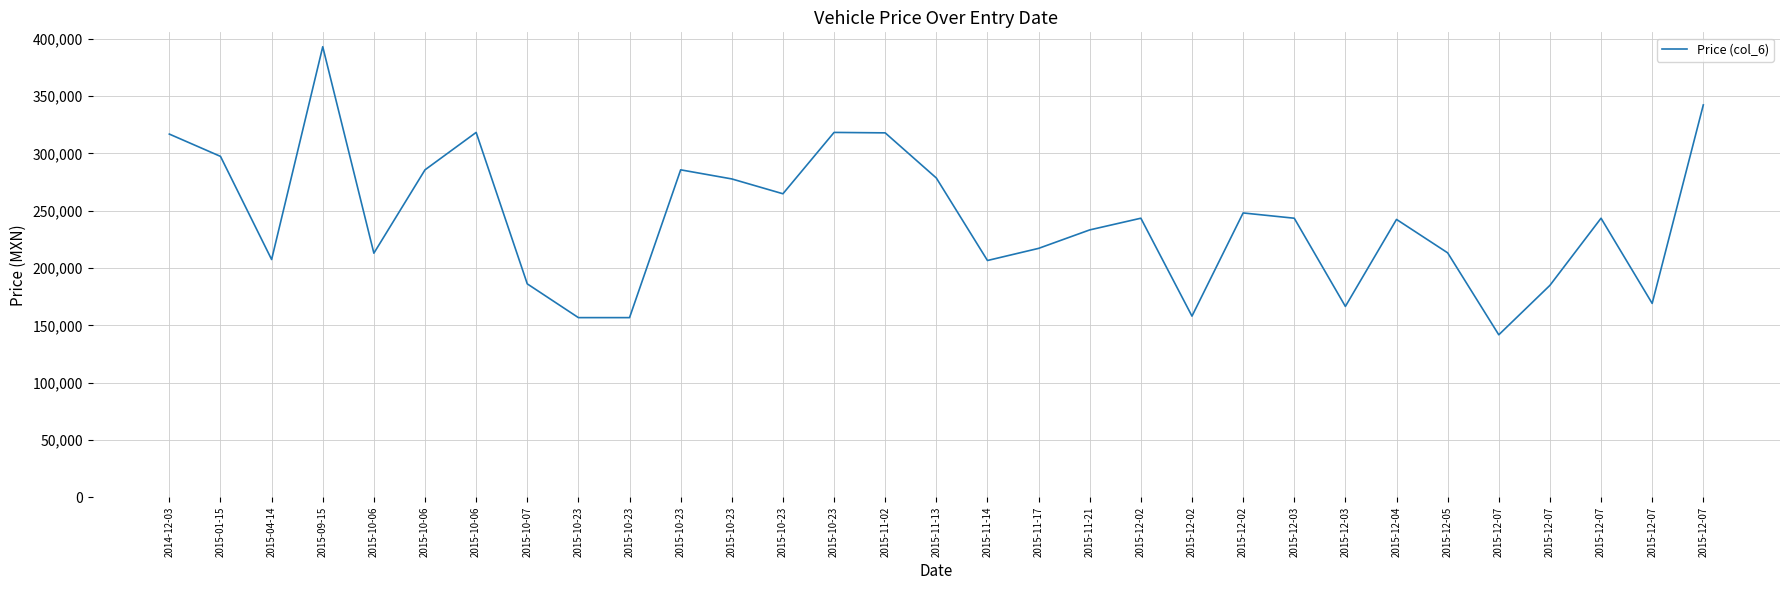

At which label is the value closest to 267473?

2015-10-23